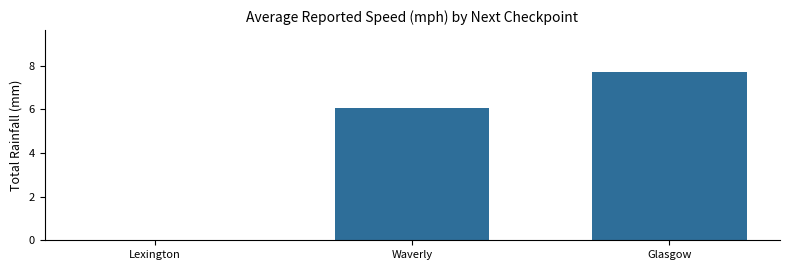

Where is the data nearest to the value 3?

Lexington